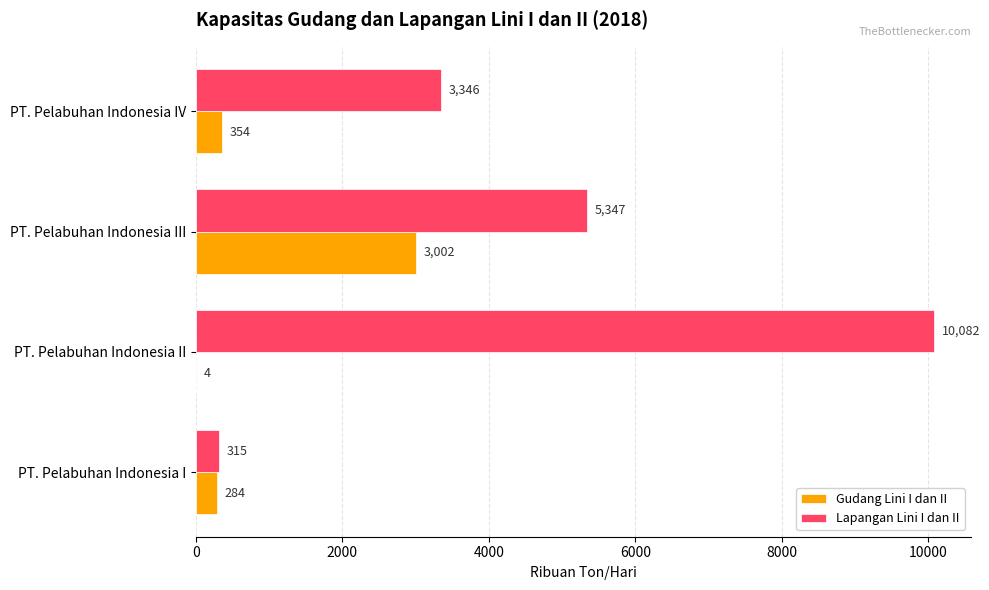

At which label is Gudang Lini I dan II closest to 1503?

PT. Pelabuhan Indonesia IV